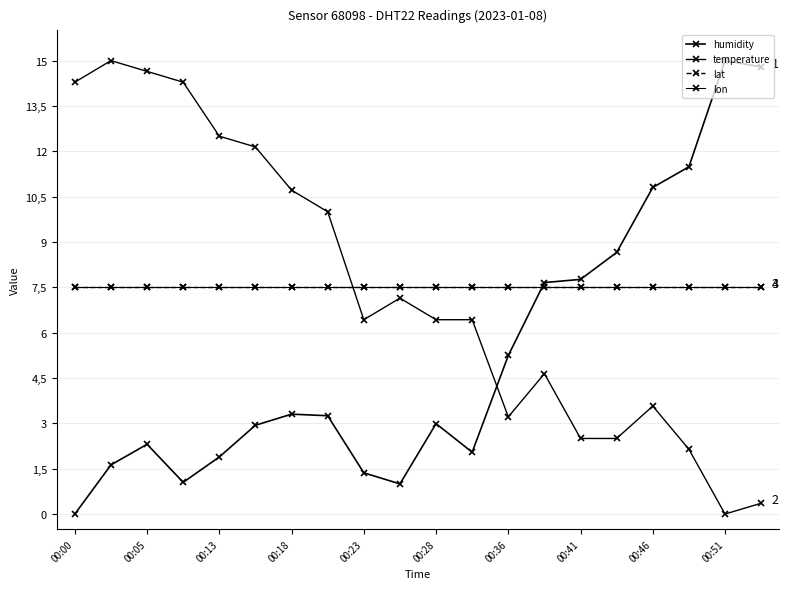

Does the chart have visible grid lines?

Yes